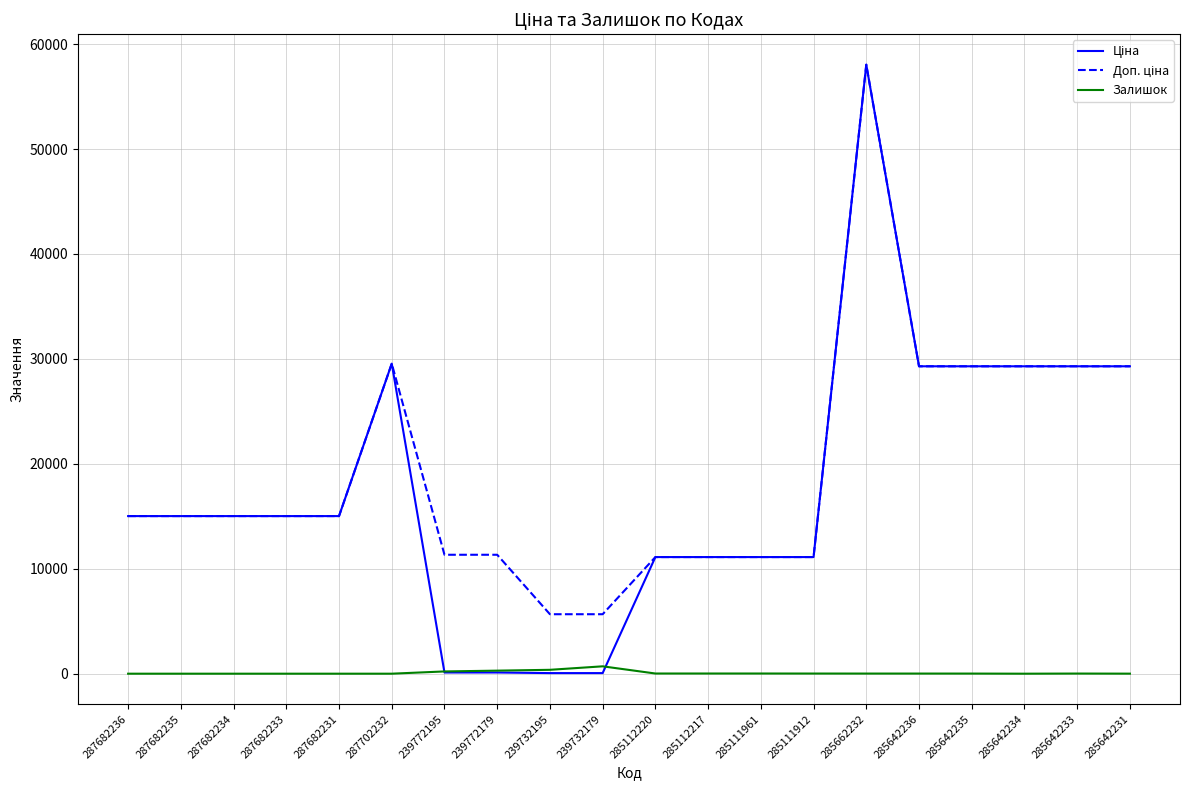

What is the maximum value shown in the chart?

58037.0